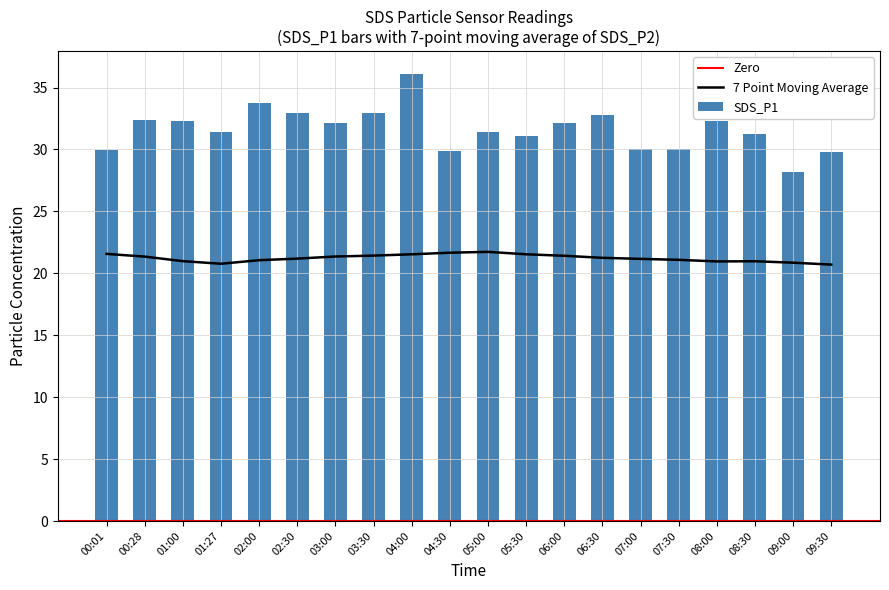

Which category has the lowest value across all series?

09:00